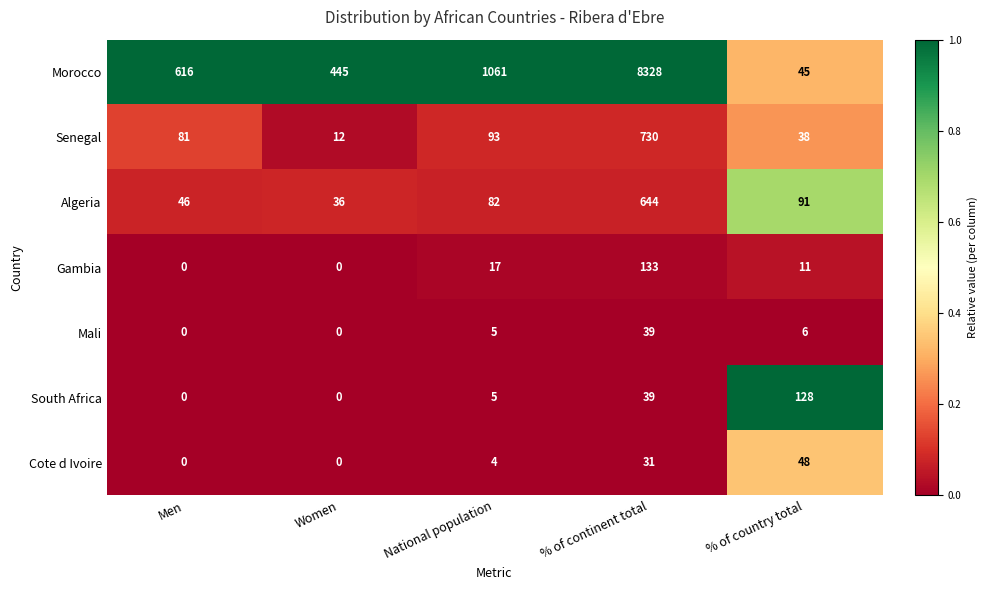

At which category is the sum across all series the highest?

% of continent total